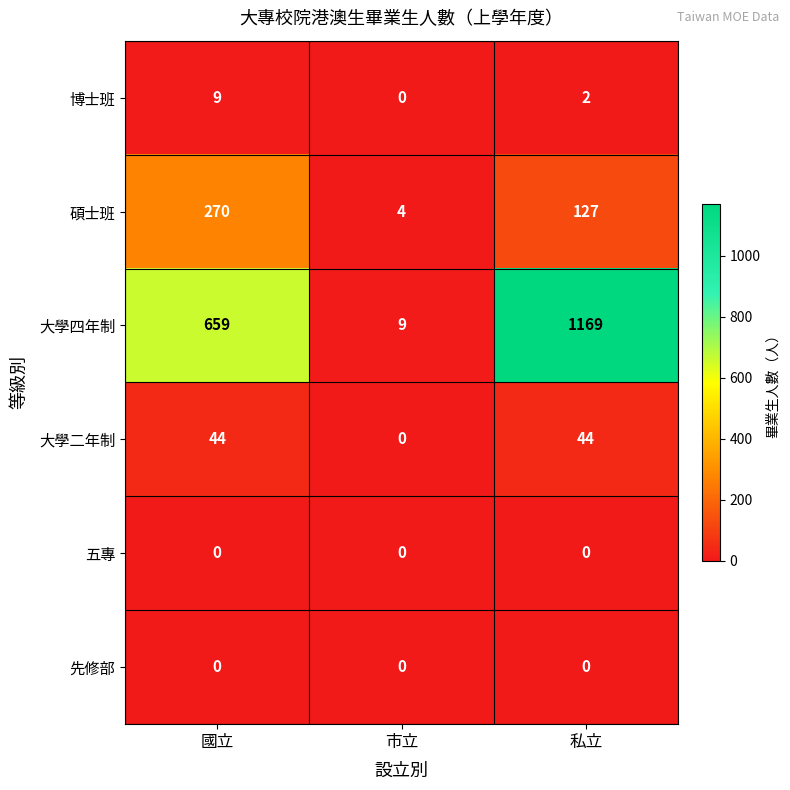

What is the maximum value shown in the chart?

1169